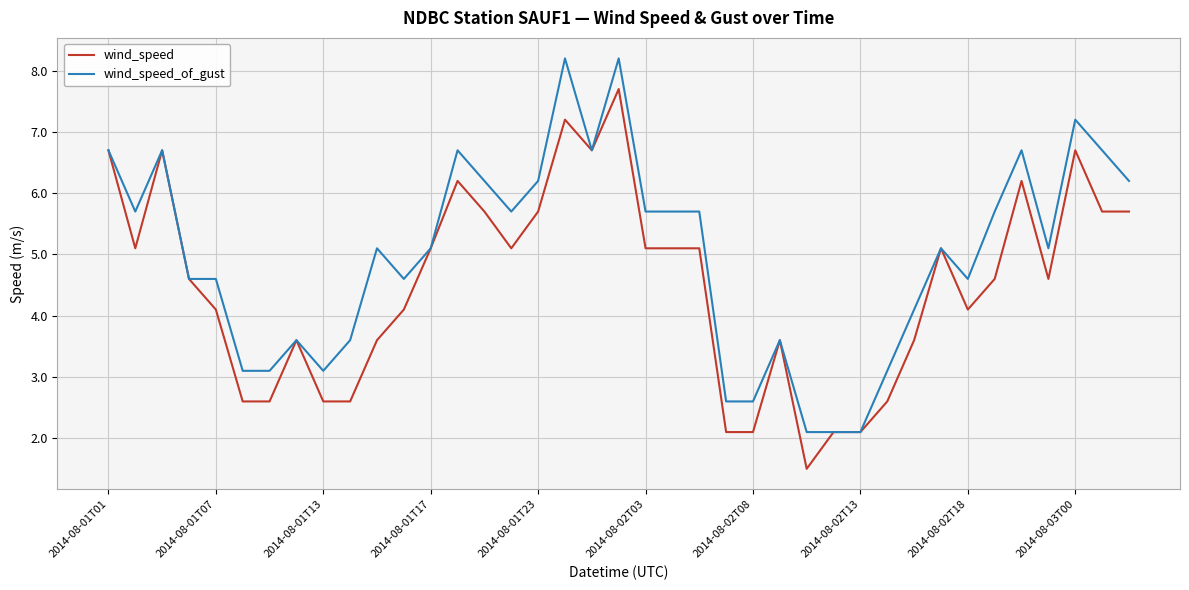

Does the chart display data point markers on the line(s)?

No